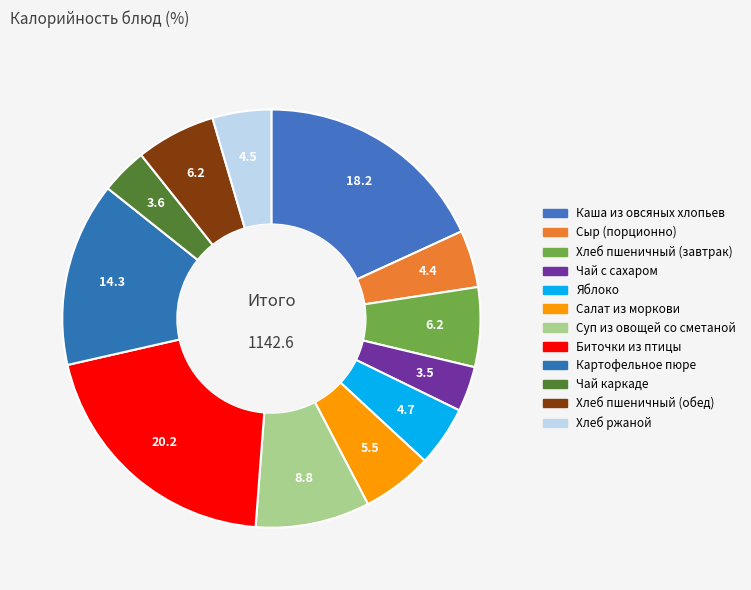

Does Биточки из птицы account for over 50% of the chart?

No